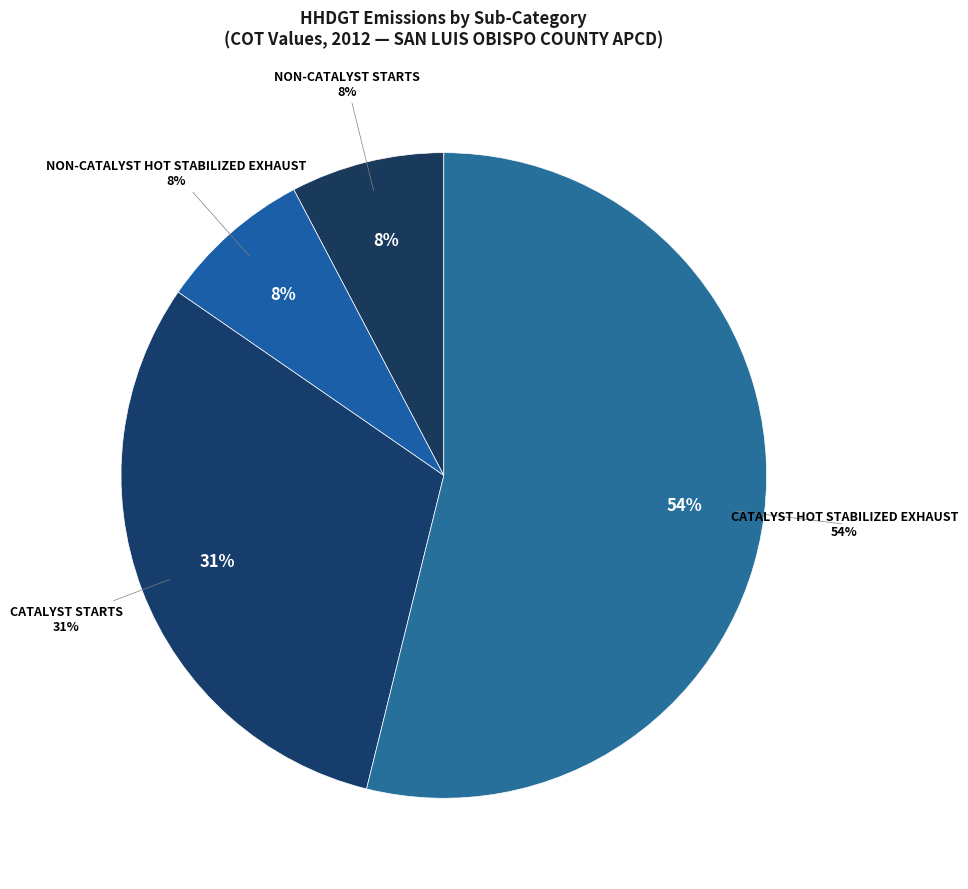

What is the largest slice in the pie chart?

CATALYST HOT STABILIZED EXHAUST